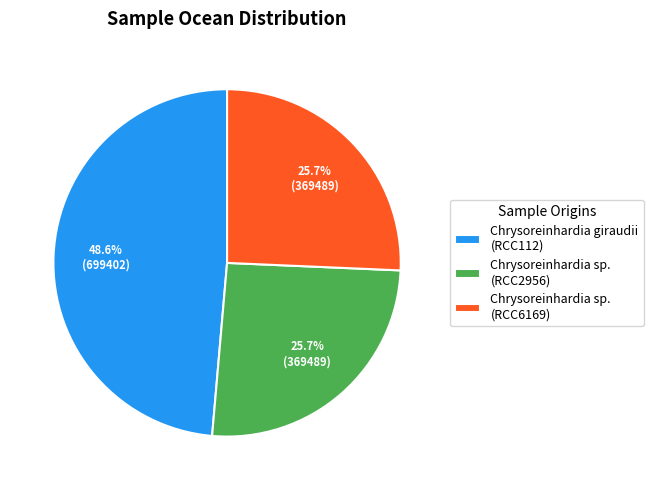

How many segments does this pie chart have?

3